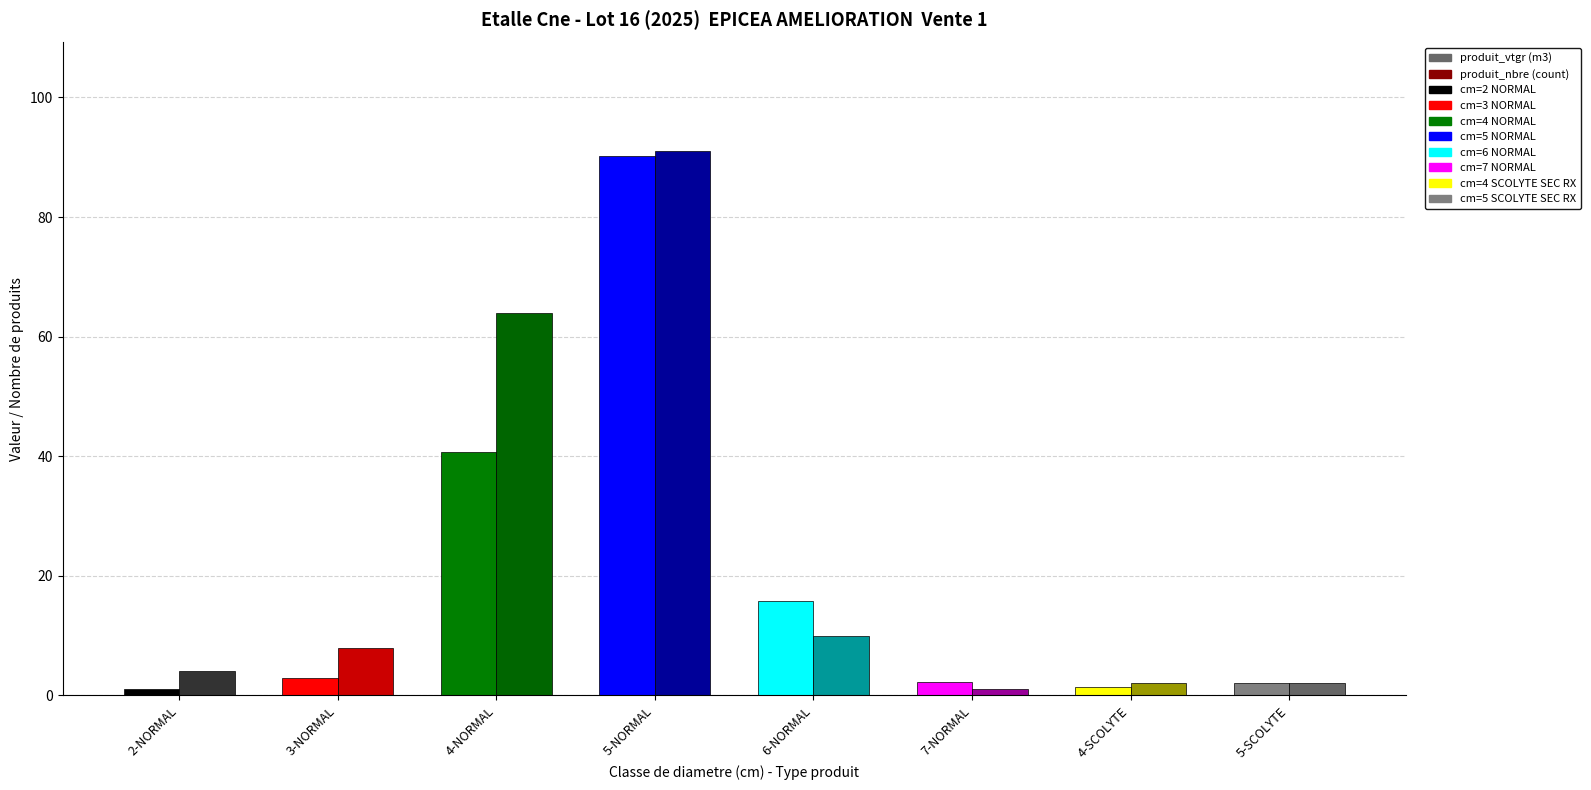

What is the spread (max minus min) of values at 6-NORMAL?

5.7